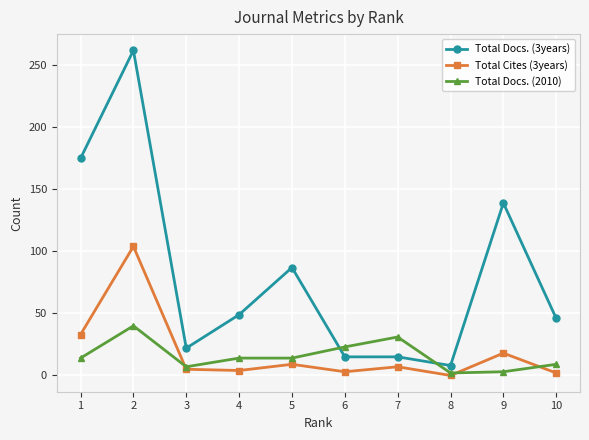

Between 2 and 3, which series saw the biggest shift?

Total Docs. (3years)